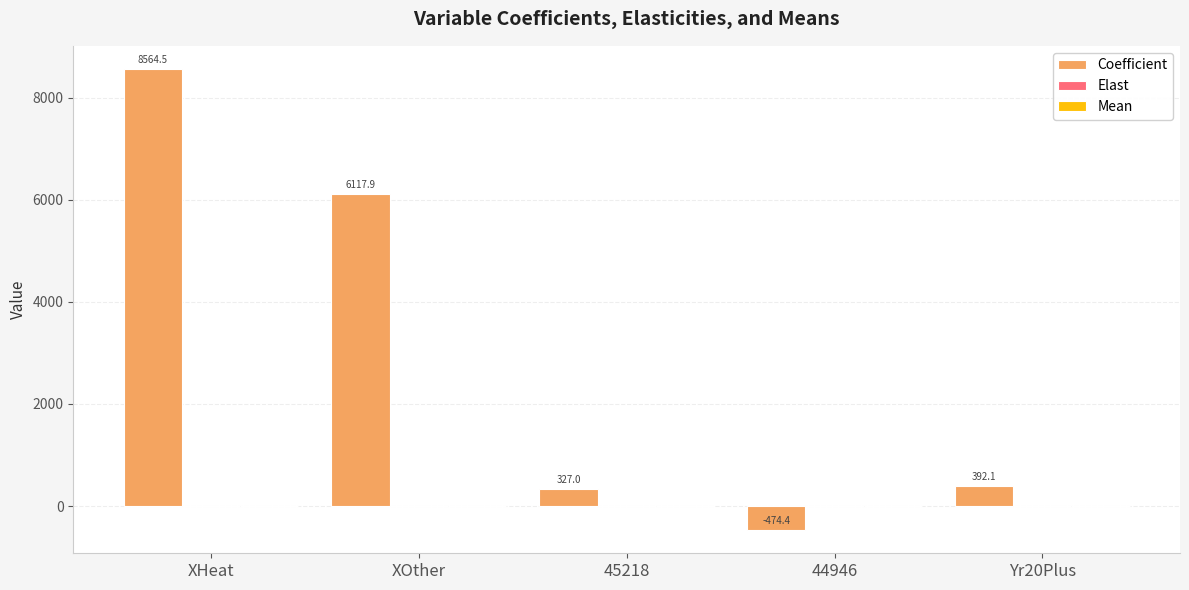

What is the maximum value for Coefficient?

8564.5